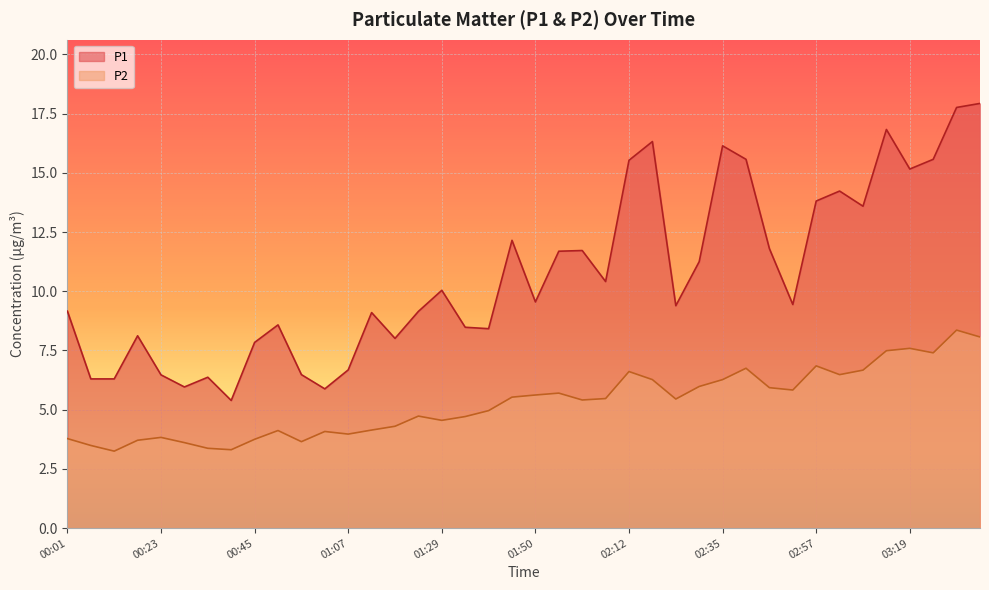

At which category is the sum across all series the highest?

03:30